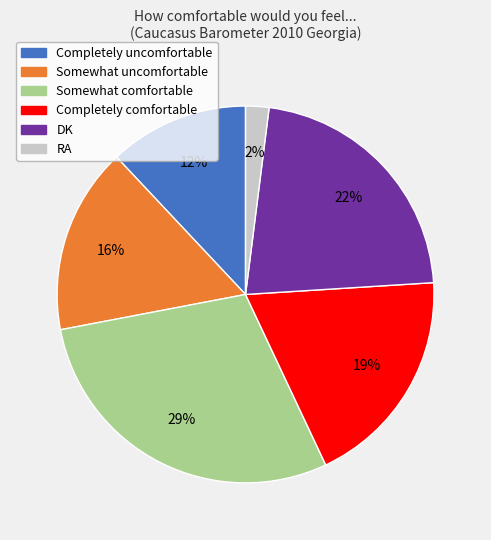

Combined, do Completely comfortable and DK account for over 50%?

No